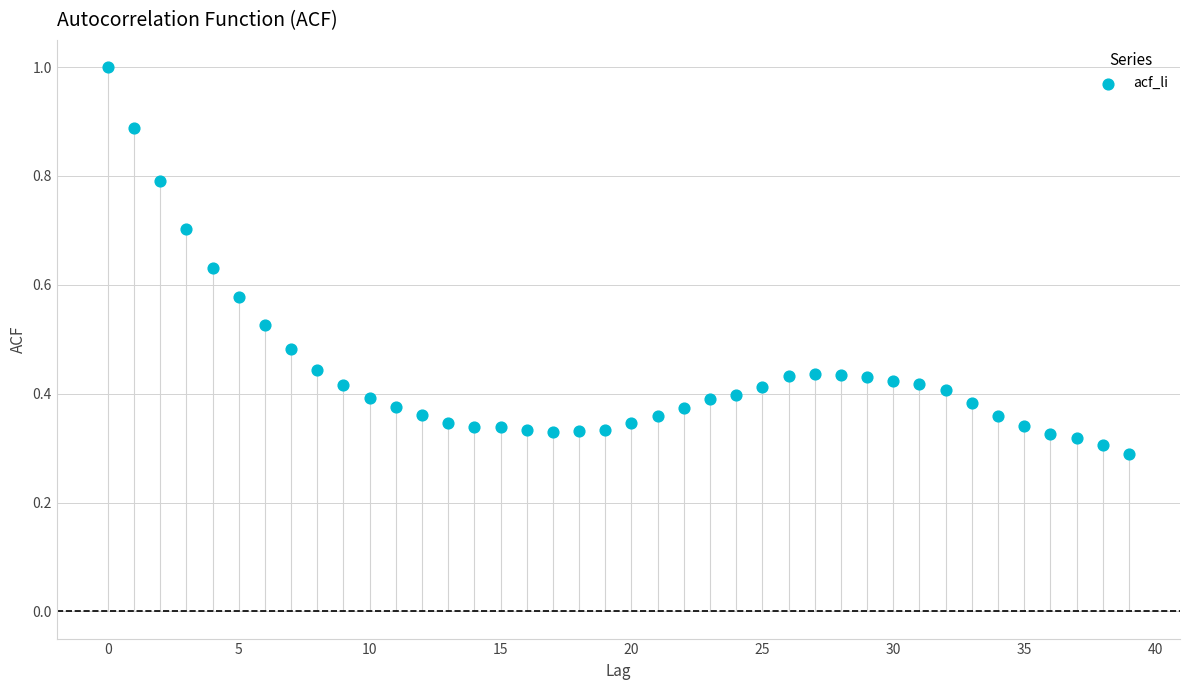

What is the range of Y values (max minus min)?

0.7